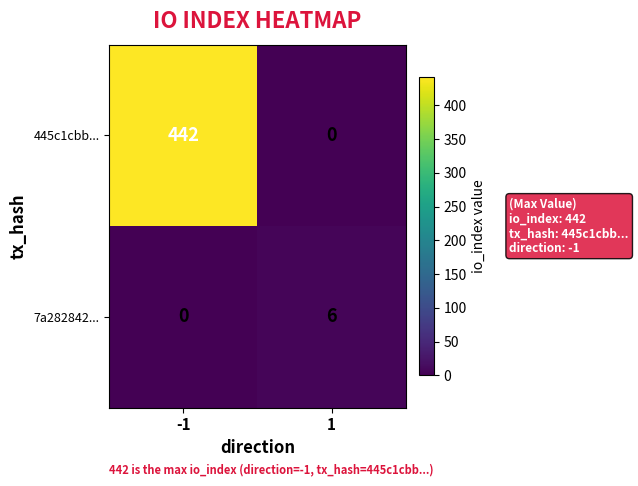

Reading left to right, list all the values displayed in this chart.

445c1cbb...: -1=442	1=0
7a282842...: -1=0	1=6